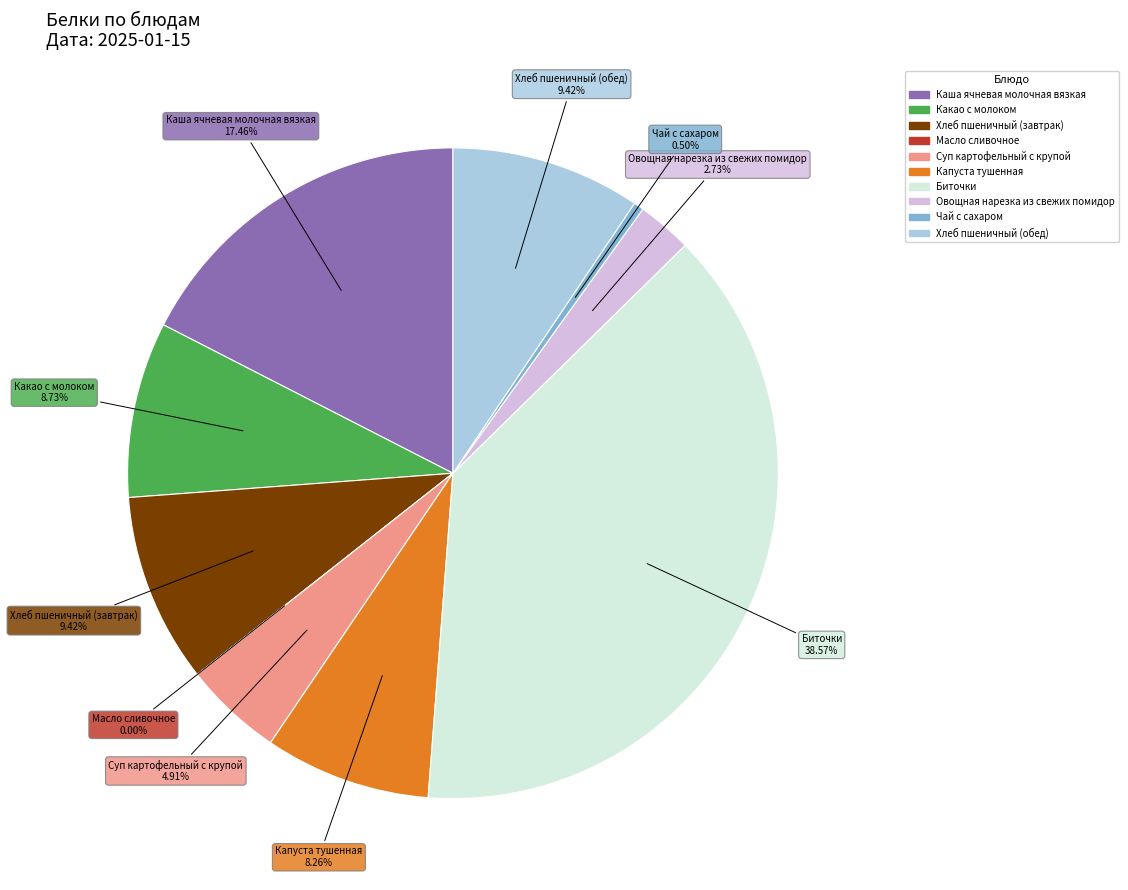

To the nearest percent, what is the combined percentage of Овощная нарезка из свежих помидор and Чай с сахаром?

3%